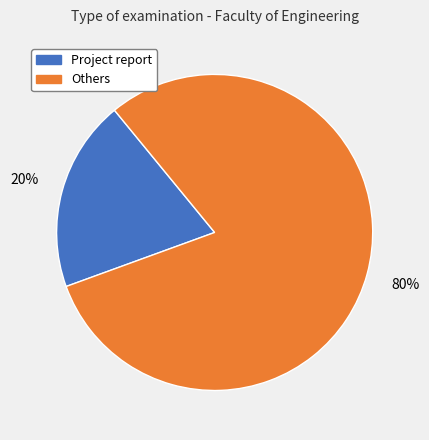

Is there a majority slice in this chart?

Yes